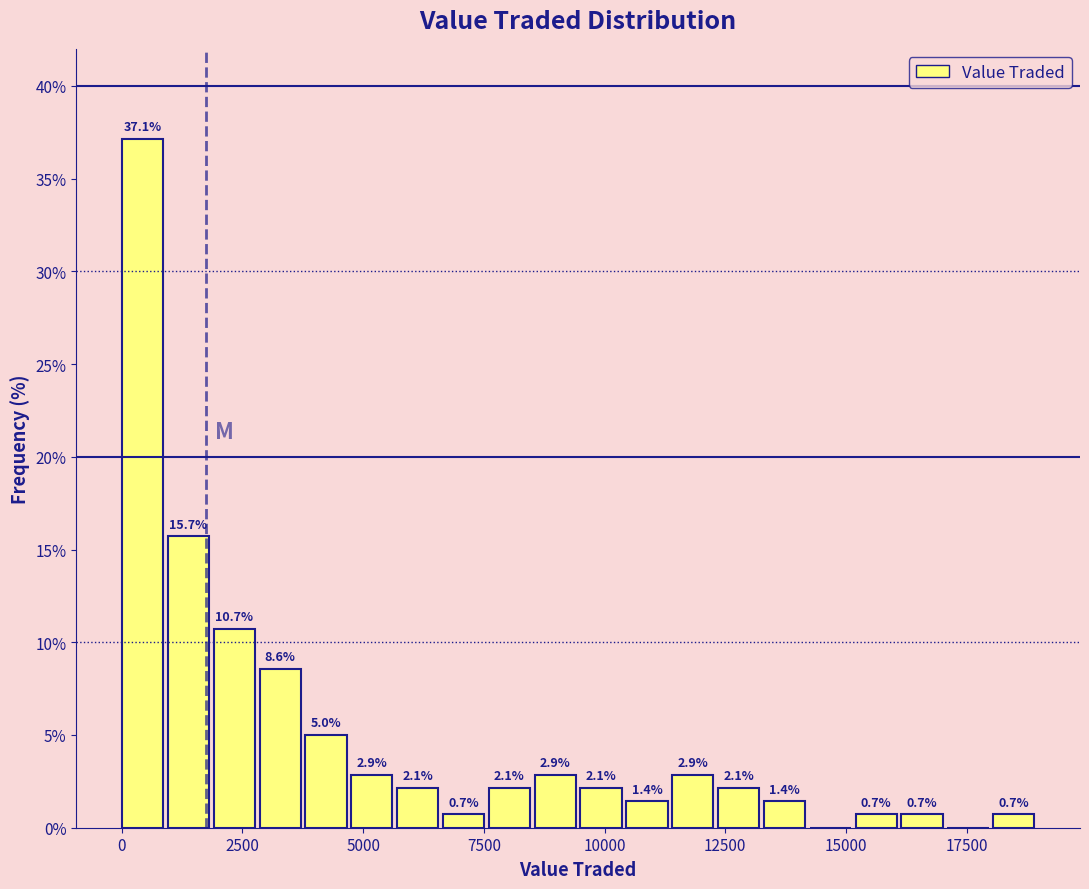

Read against the x-axis, roughly where is the centre of the tallest bar?

500